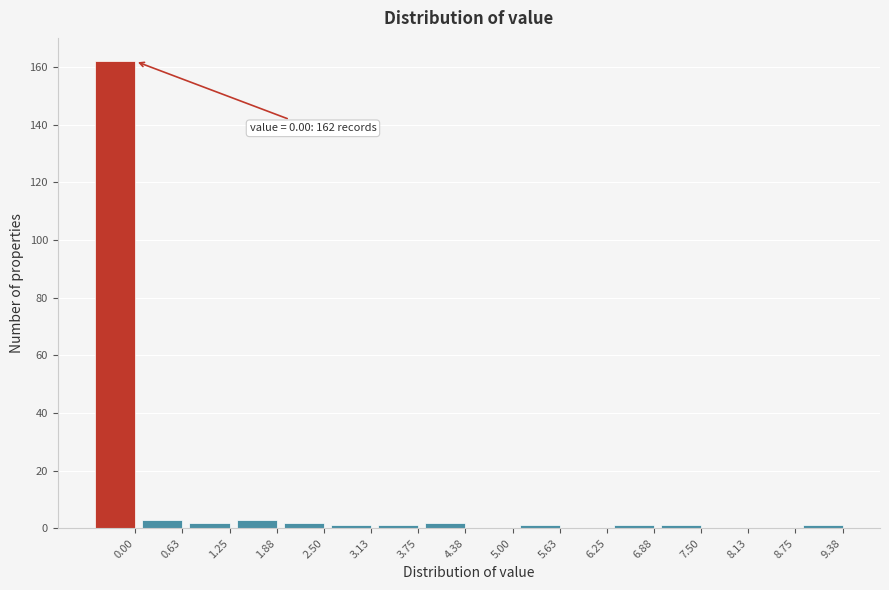

Reading left to right, extract all data points from this chart.

0.00=162	0.63=3	1.25=2	1.88=3	2.50=2	3.13=1	3.75=1	4.38=2	5.00=0	5.63=1	6.25=0	6.88=1	7.50=1	8.13=0	8.75=0	9.38=1